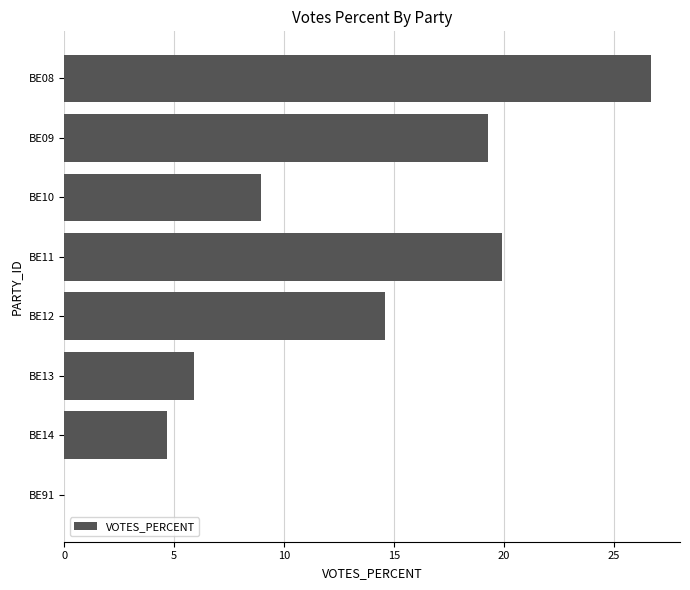

Reading top to bottom, extract all data points from this chart.

BE08=26.7	BE09=19.3	BE10=8.9	BE11=19.9	BE12=14.6	BE13=5.9	BE14=4.7	BE91=0.0